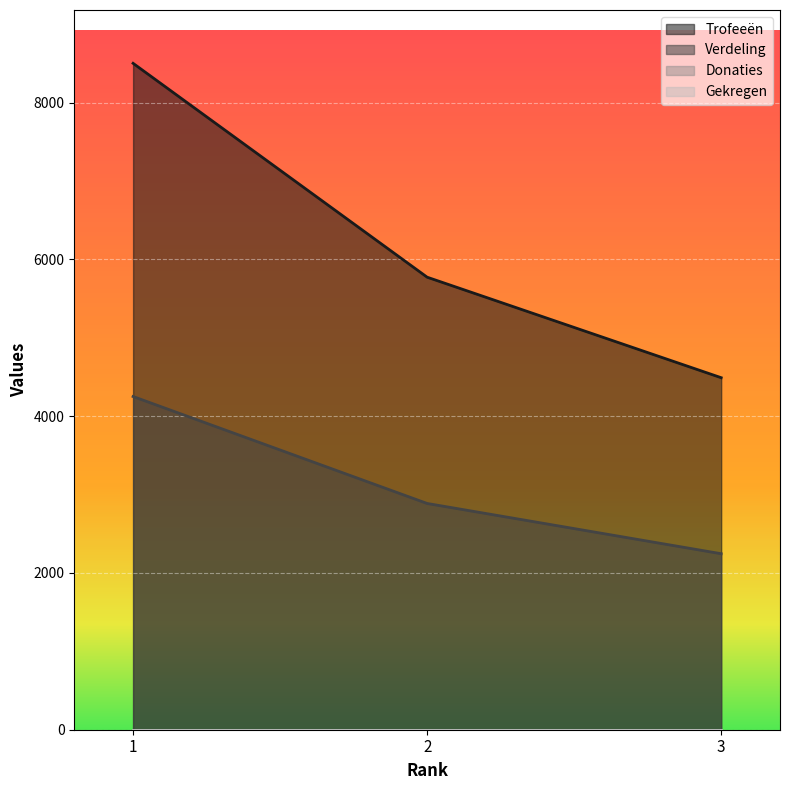

Is the value of Trofeeën at 1 greater than the value of Verdeling at 1?

Yes